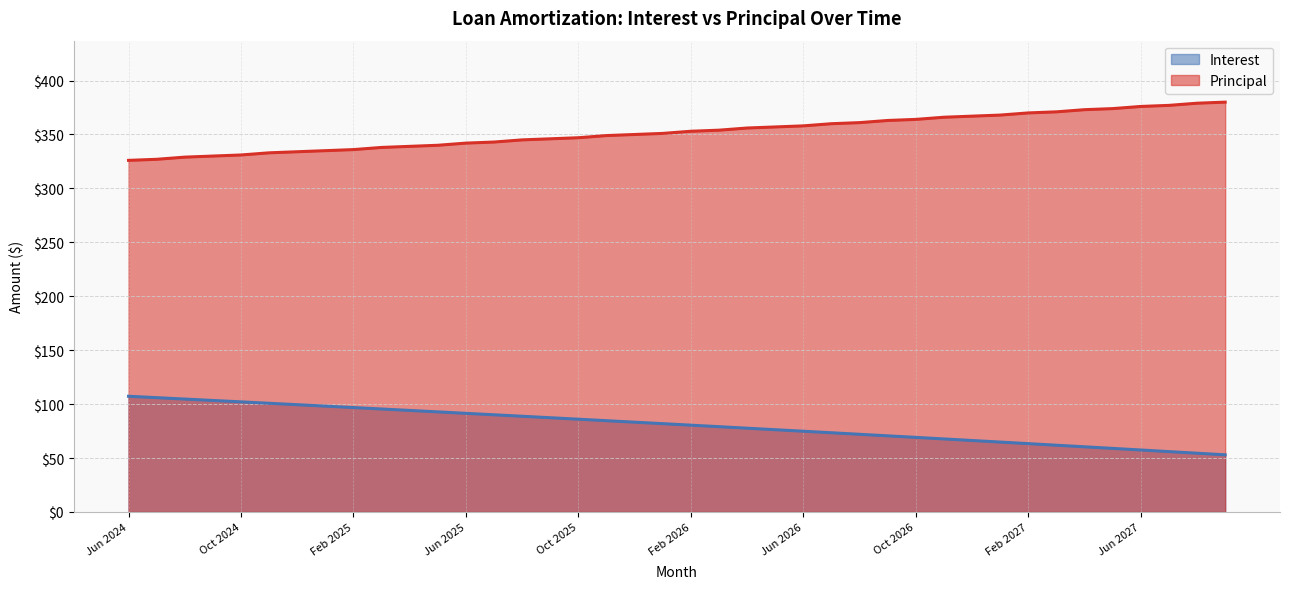

What is the label of the 12th point from the left?

May 2025